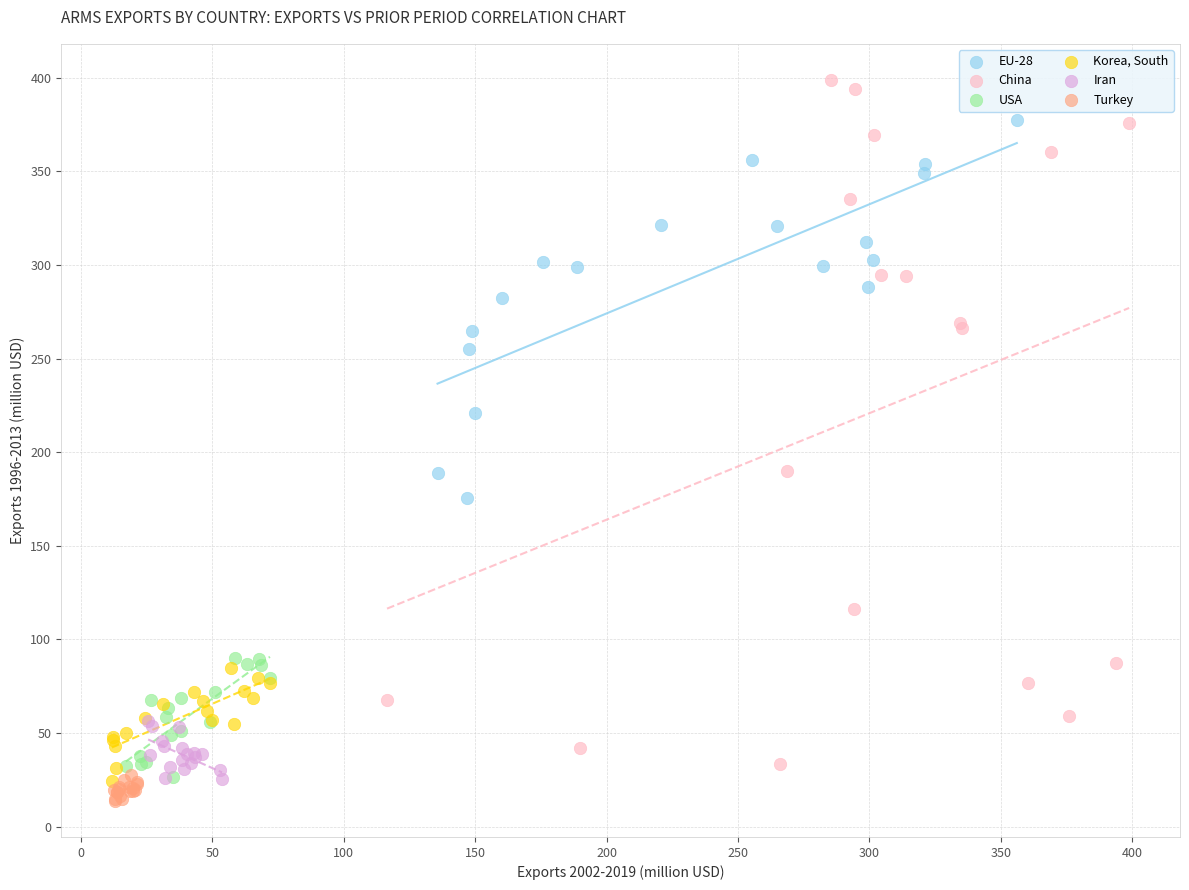

Which series contains the lowest Y value?

Turkey